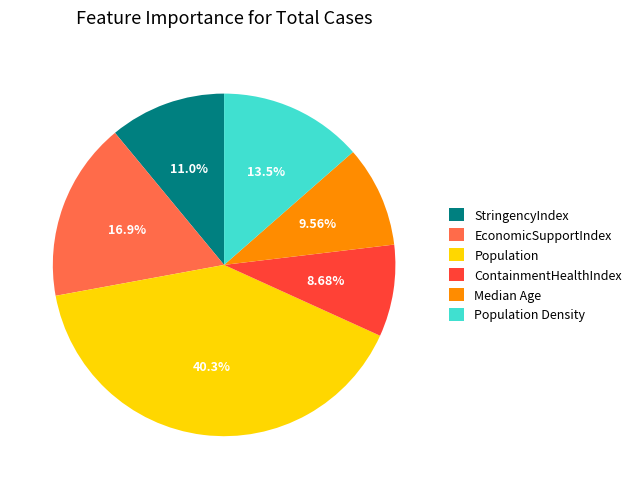

Rank the categories by value from highest to lowest.

Population, EconomicSupportIndex, Population Density, StringencyIndex, Median Age, ContainmentHealthIndex